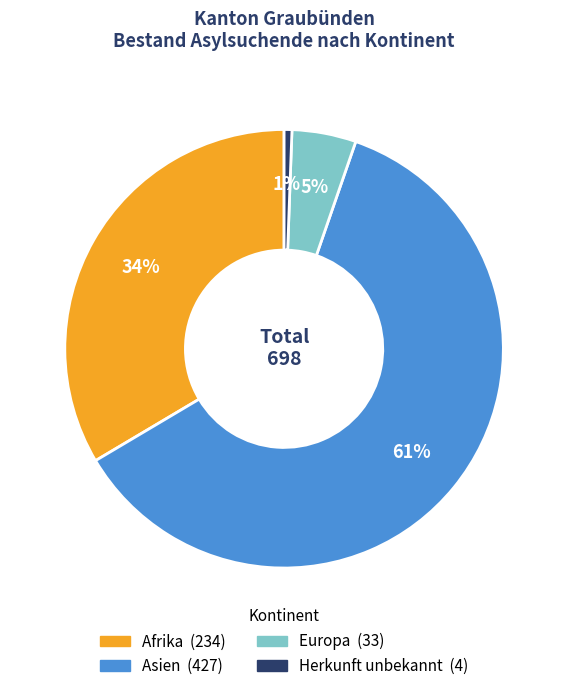

Does Europa account for over 50% of the chart?

No